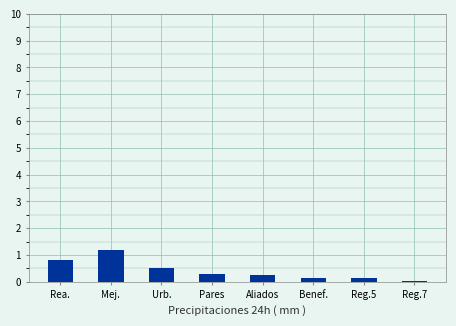

What value does the data have at Mej.?

1.2